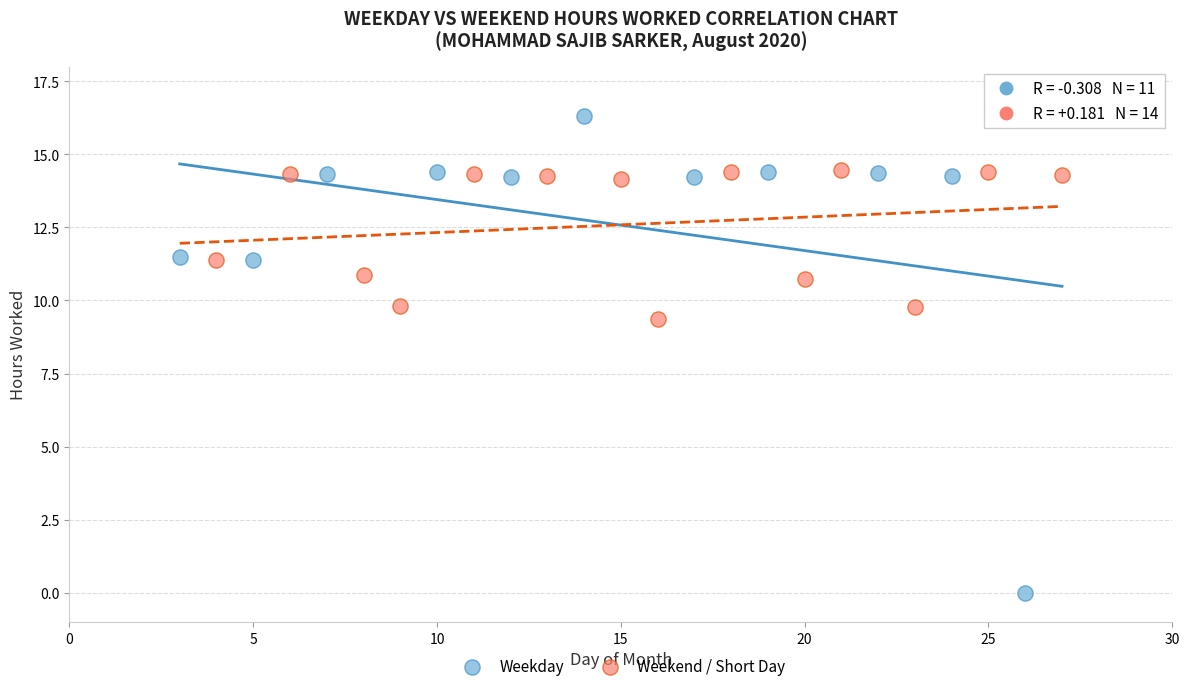

Which series contains the highest Y value?

Weekday